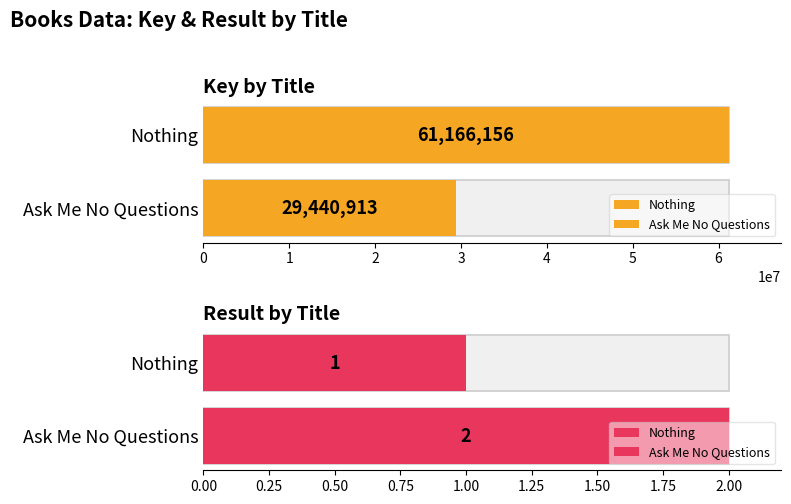

Count the Result values in the range 1 to 2.

2